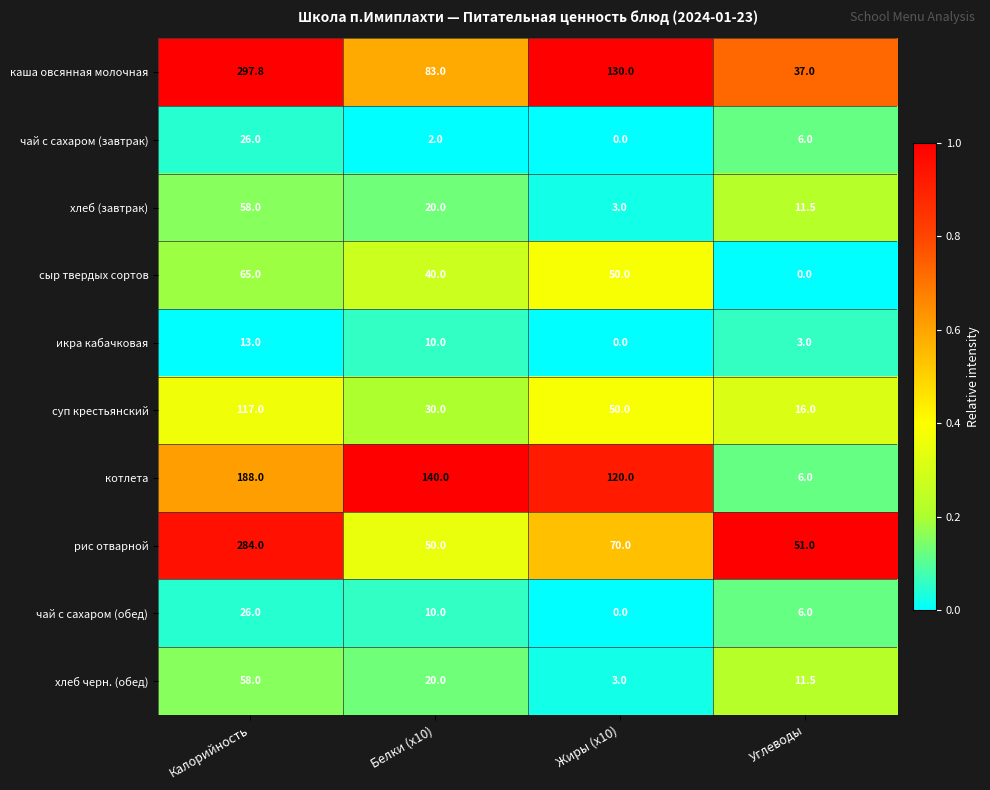

The котлета series shows 120.0 at Жиры (x10). True or false?

True